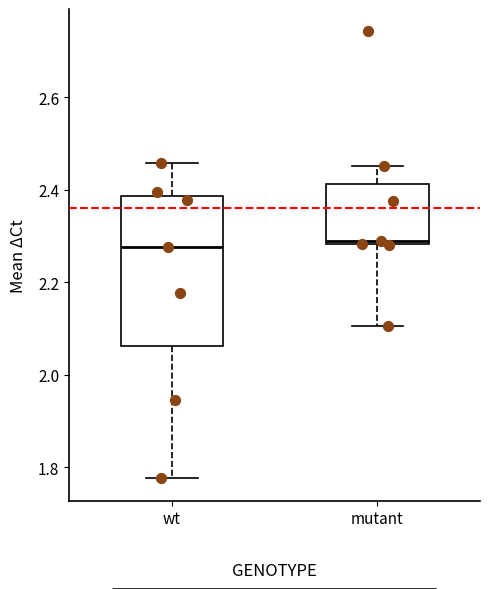

Where does the lower whisker of the box for mutant end on the y-axis? The values are not printed on the chart, so give them approximately, as read against the axis.

2.10